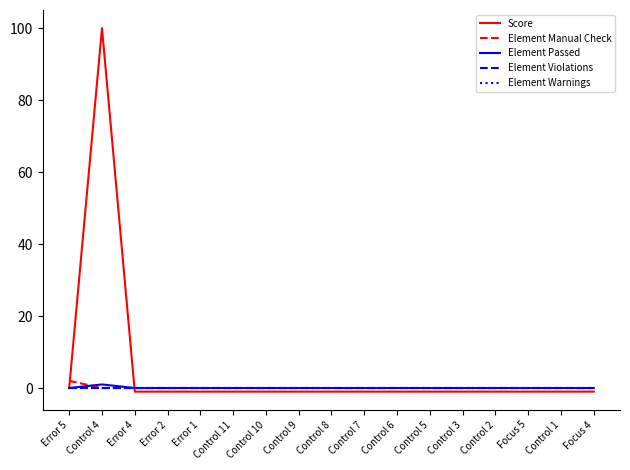

Reading left to right, extract all data points from this chart.

Score: 0	100	-1	-1	-1	-1	-1	-1	-1	-1	-1	-1	-1	-1	-1	-1	-1
Element Manual Check: 2	0	0	0	0	0	0	0	0	0	0	0	0	0	0	0	0
Element Passed: 0	1	0	0	0	0	0	0	0	0	0	0	0	0	0	0	0
Element Violations: 0	0	0	0	0	0	0	0	0	0	0	0	0	0	0	0	0
Element Warnings: 0	0	0	0	0	0	0	0	0	0	0	0	0	0	0	0	0